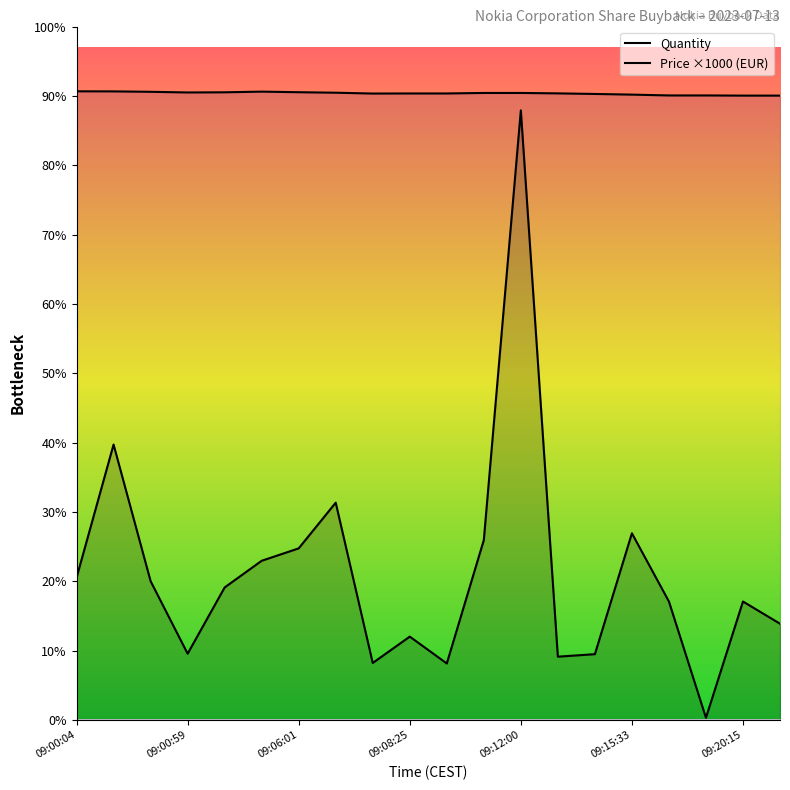

Does the chart have visible grid lines?

No